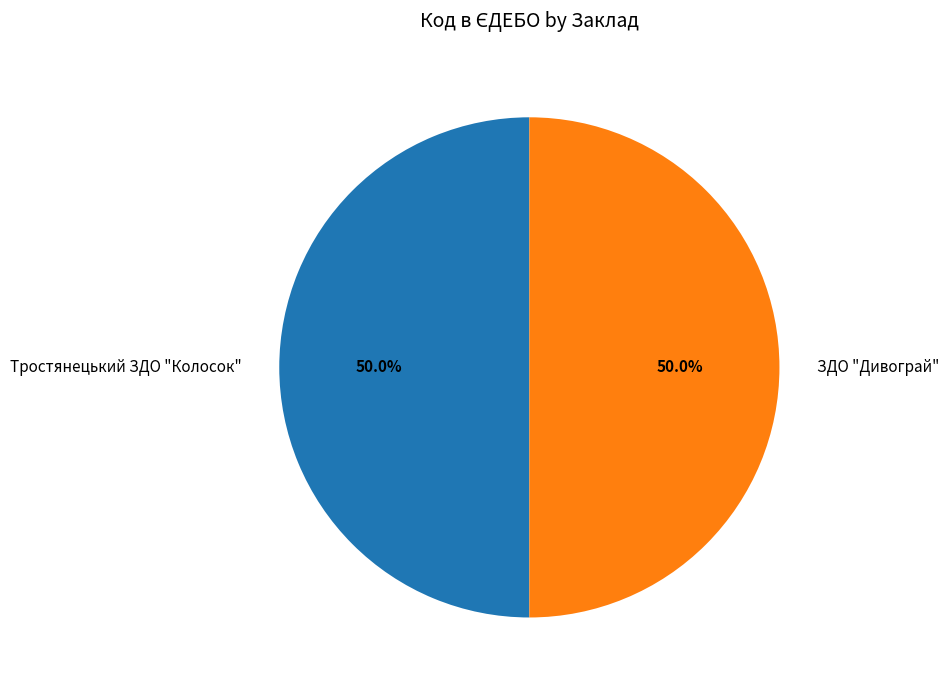

What percentage do ЗДО "Дивограй" and Тростянецький ЗДО "Колосок" together represent?

100.0%